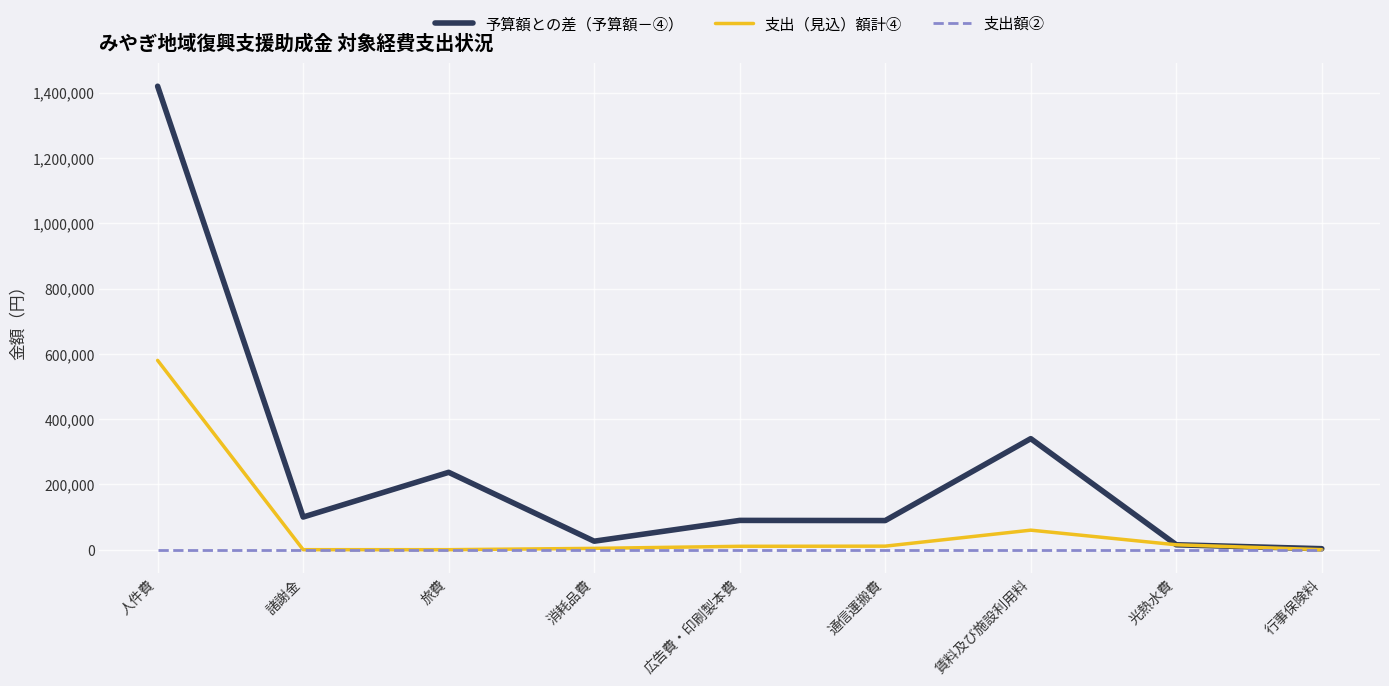

Which category has the highest value across all series?

人件費